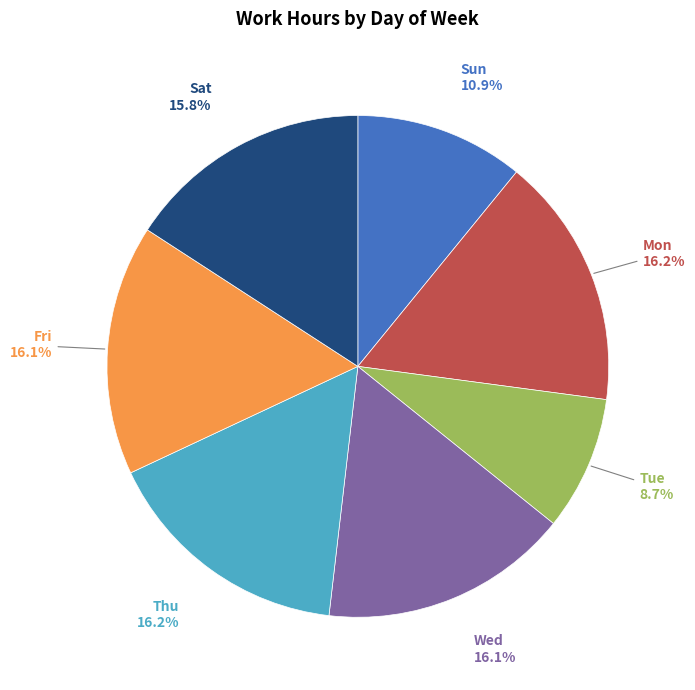

Does any single category account for the majority?

No